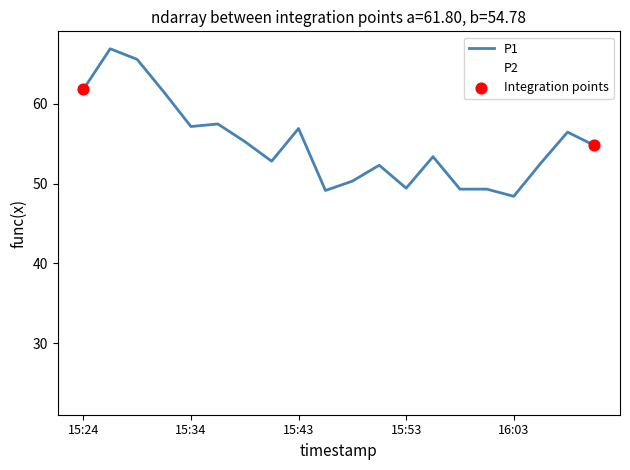

True or false: P2 and P1 intersect in this chart.

False